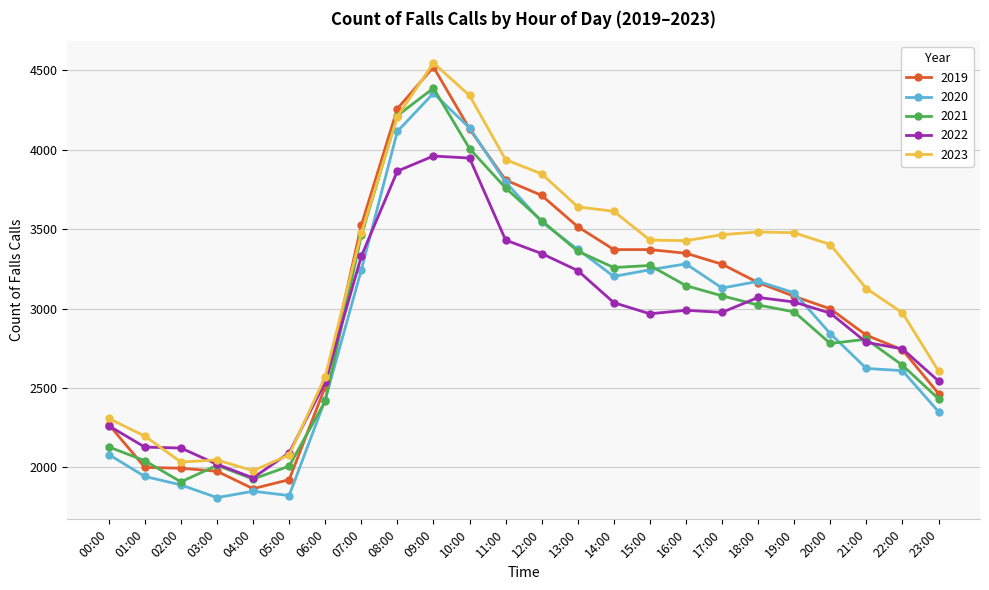

Which series has the largest range (max minus min)?

2019